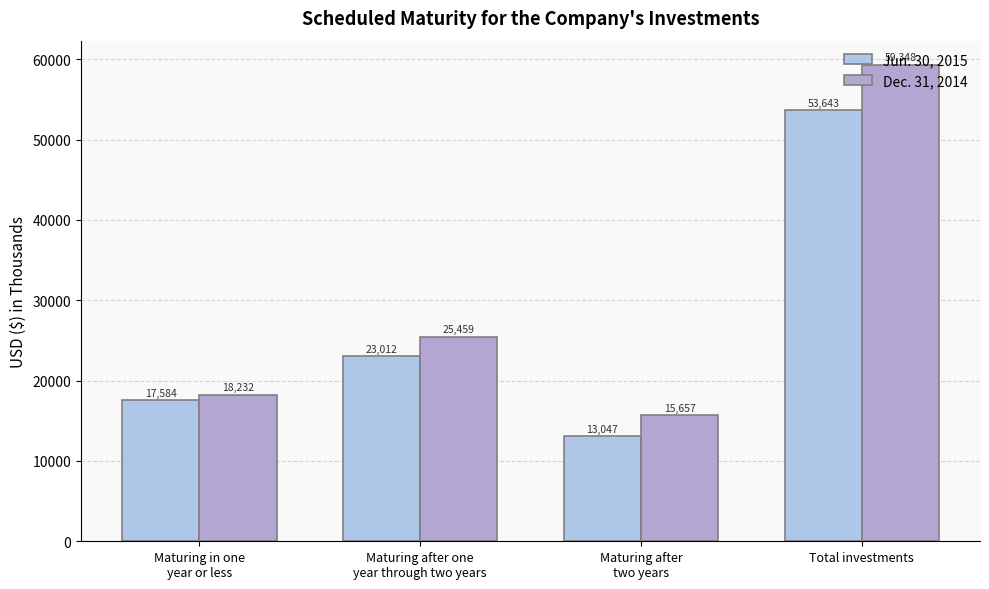

What is the value of the Dec. 31, 2014 bar at the 4th from the left?

59348